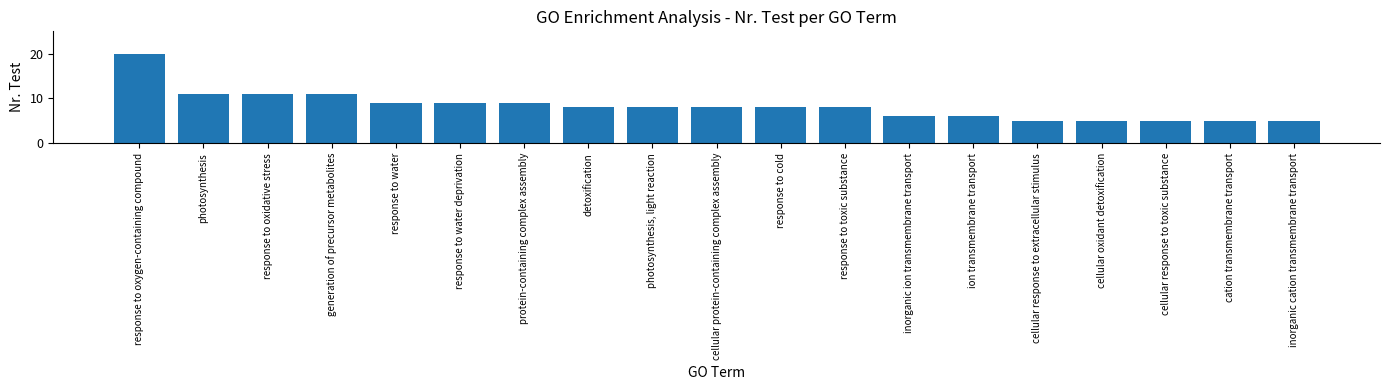

What is the sum of the values at cellular response to extracellular stimulus and protein-containing complex assembly?

14